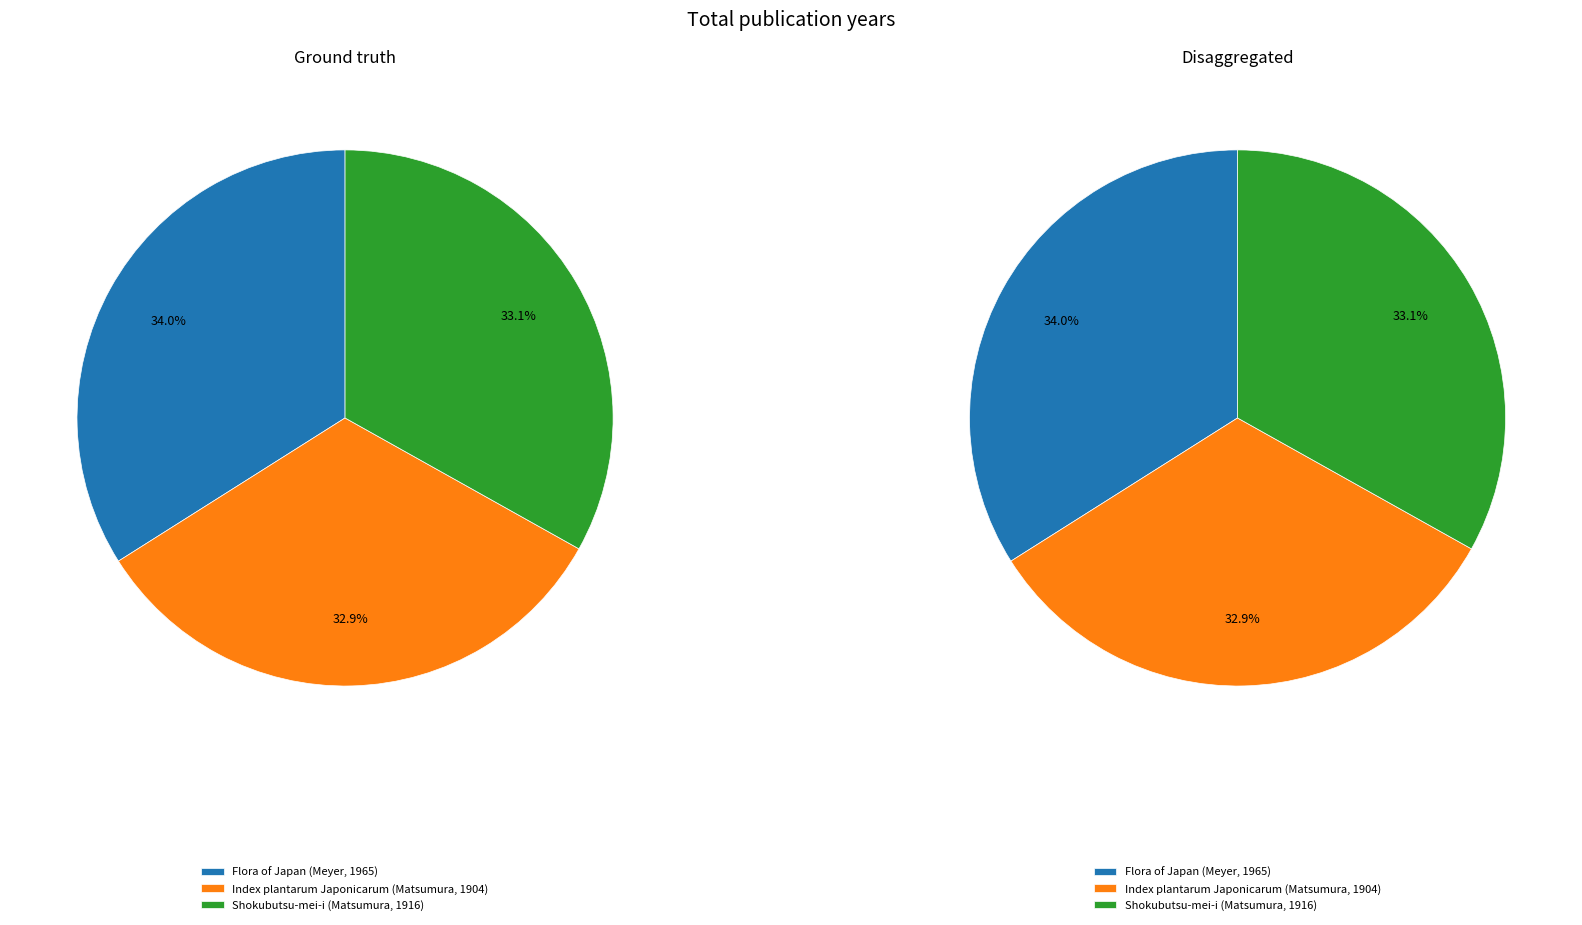

What percentage do Index plantarum Japonicarum (Matsumura, 1904) and Flora of Japan (Meyer, 1965) together represent?

66.9%